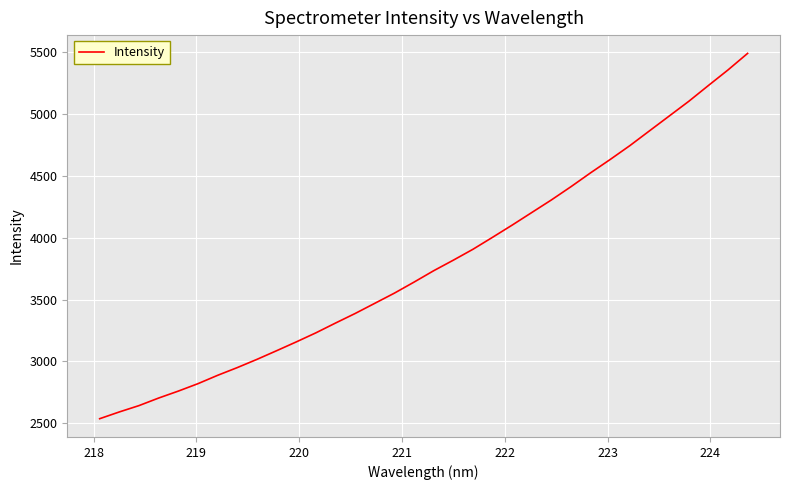

What is the maximum value shown in the chart?

5491.9